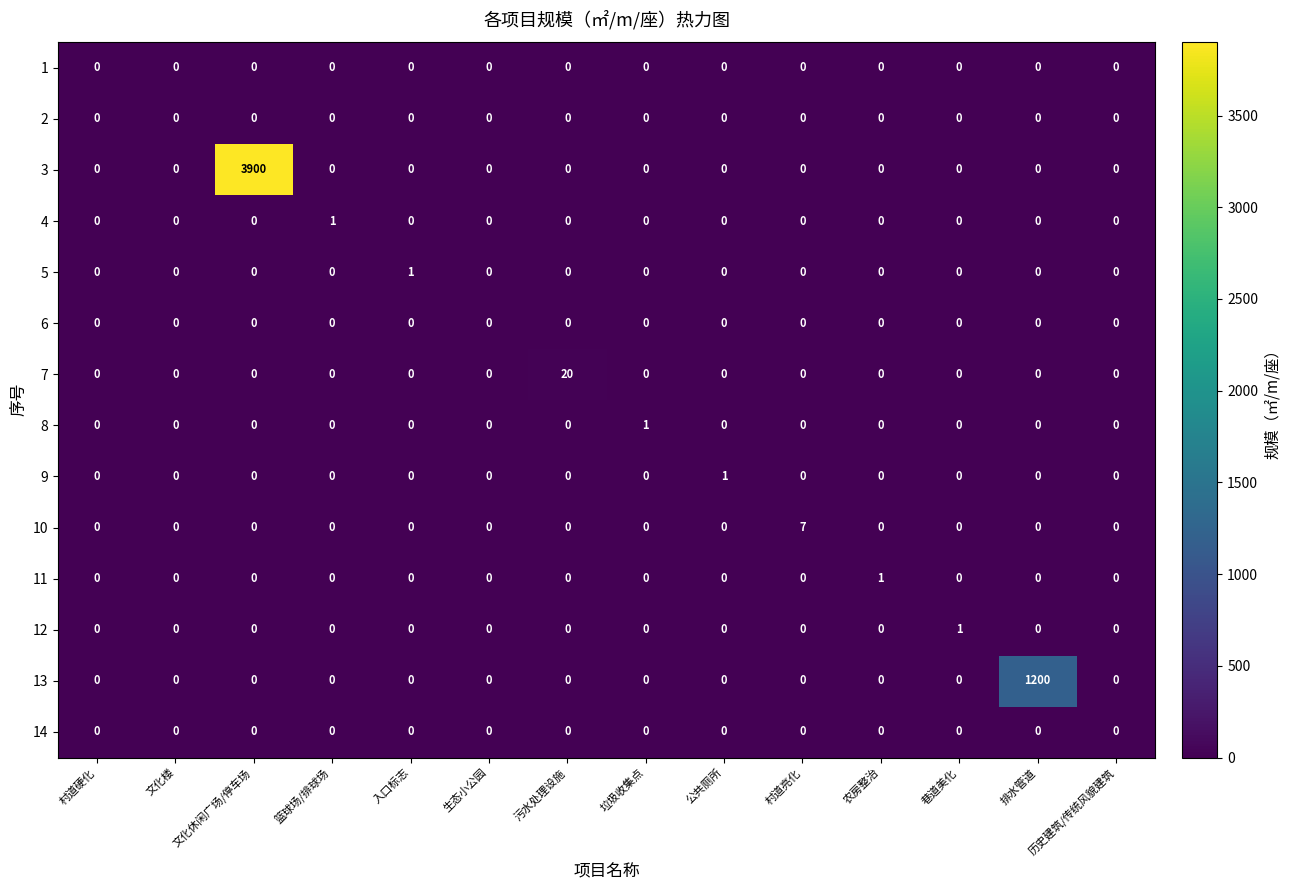

What is the sum of all 10 values?

7